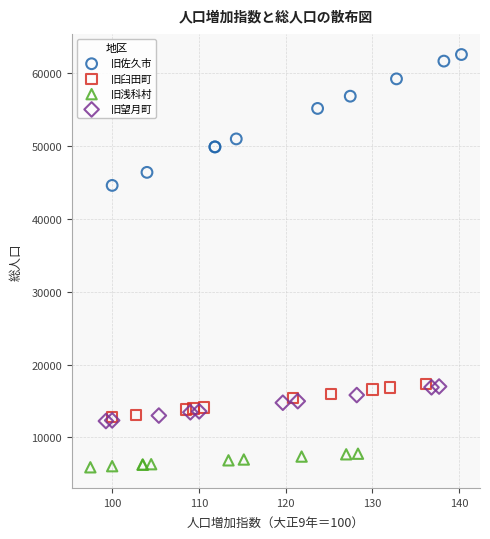

Which series contains the lowest Y value?

旧浅科村